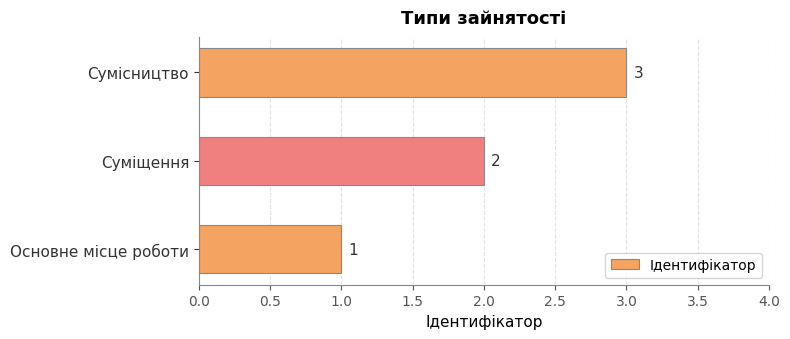

What is the difference between the second highest and minimum values?

1